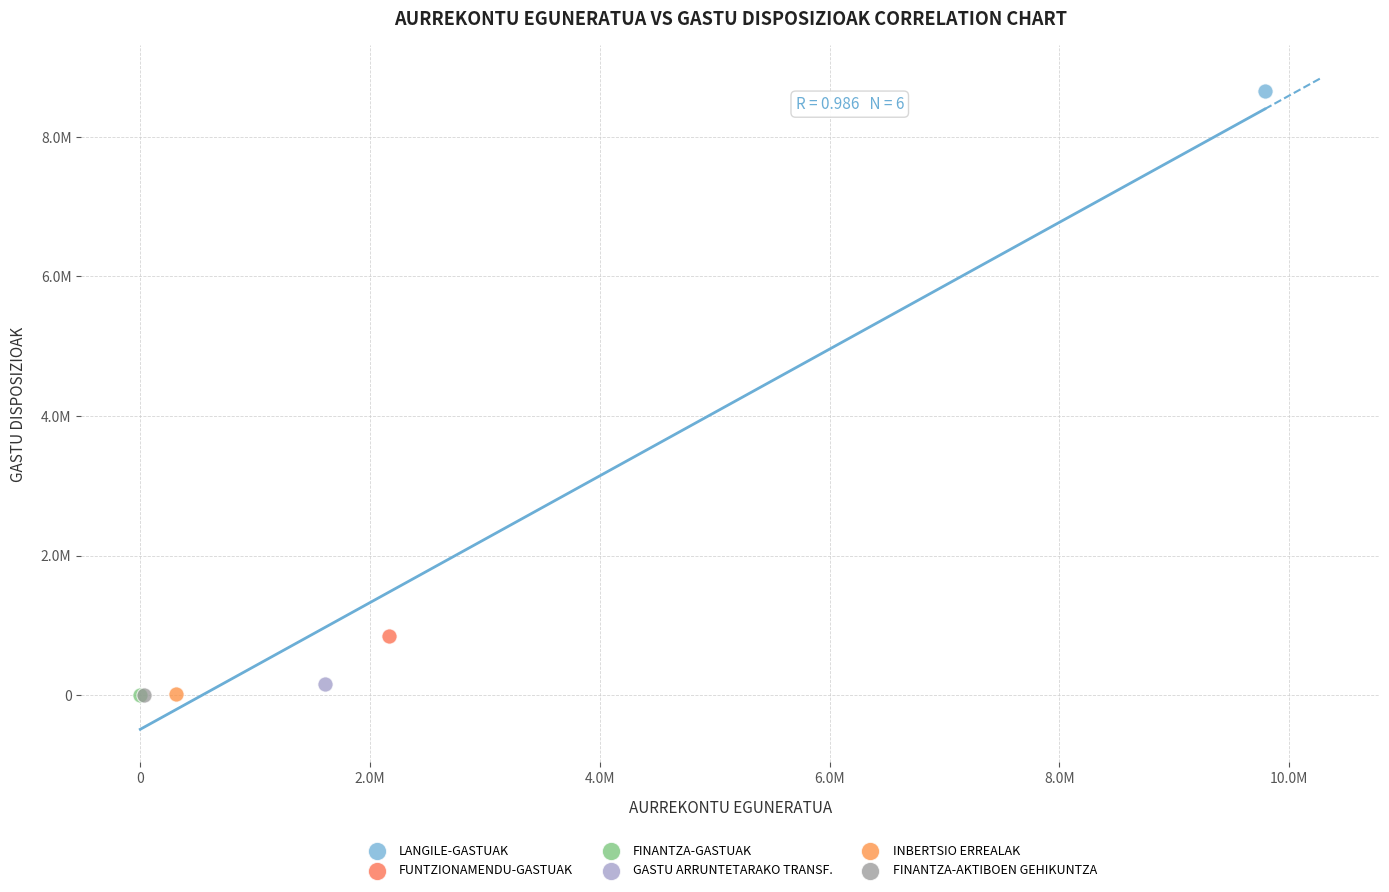

Which series contains the highest Y value?

LANGILE-GASTUAK